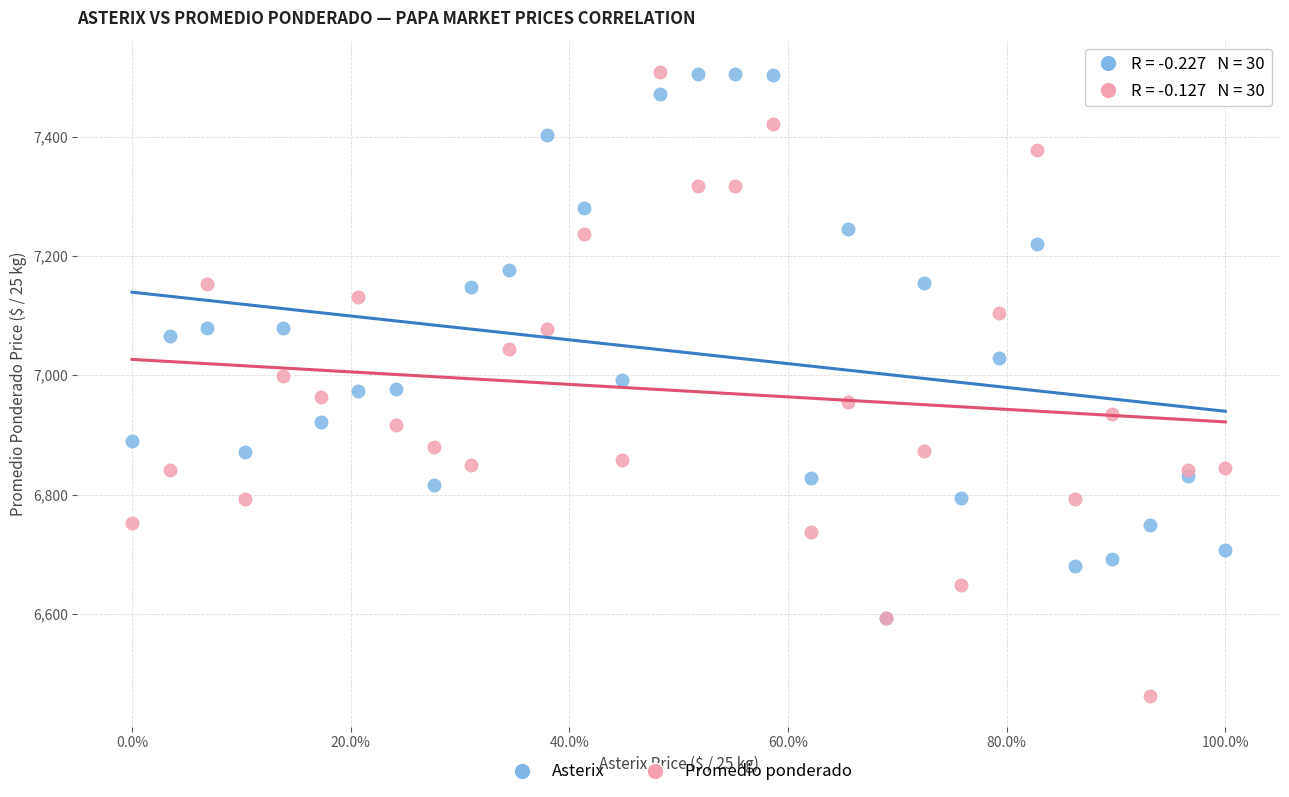

What are all the series names shown in the legend?

Asterix, Promedio ponderado